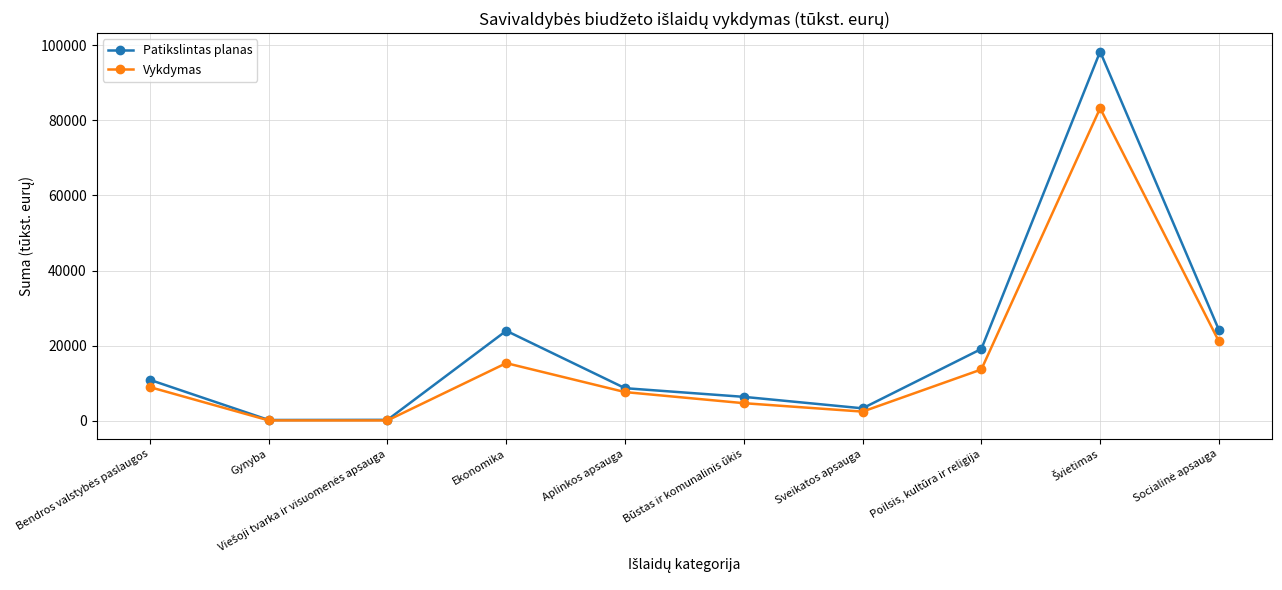

At Poilsis, kultūra ir religija, list the series in order from smallest to largest.

Vykdymas, Patikslintas planas